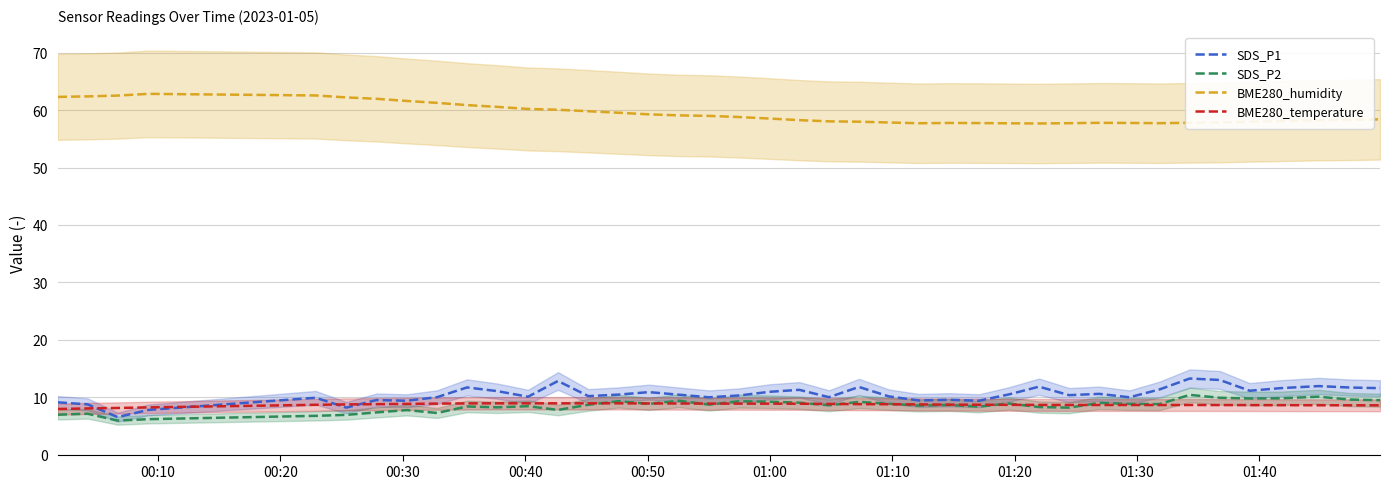

True or false: BME280_temperature and BME280_humidity intersect in this chart.

False